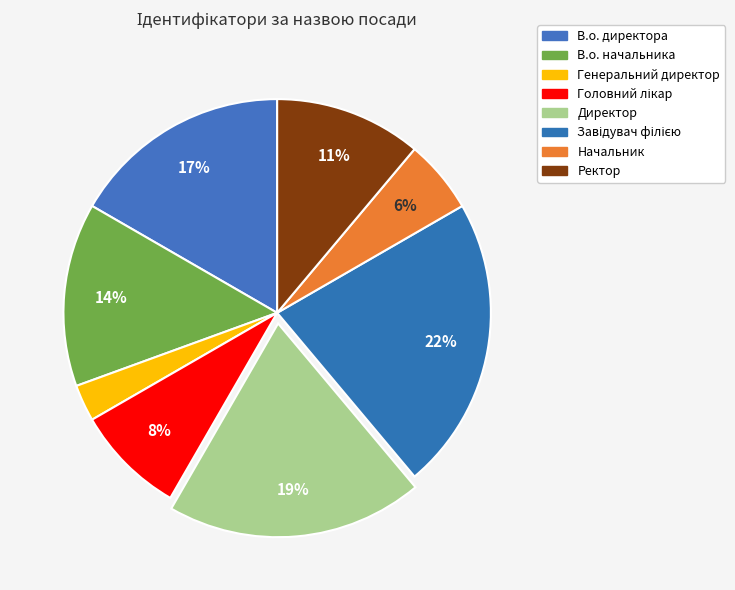

What percentage is the Директор slice, to the nearest percent?

19%